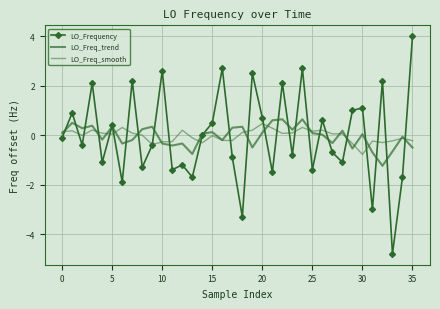

How many lines are shown in the chart?

3